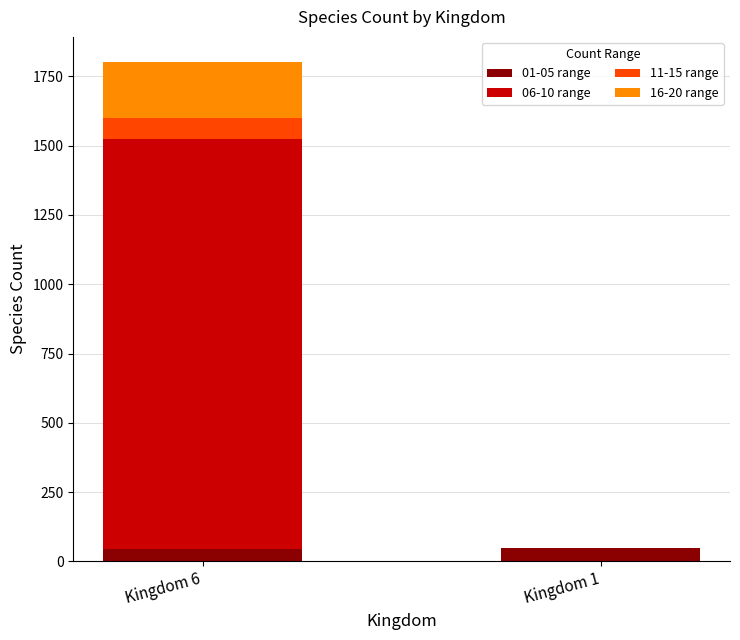

How many series are shown in this chart?

4